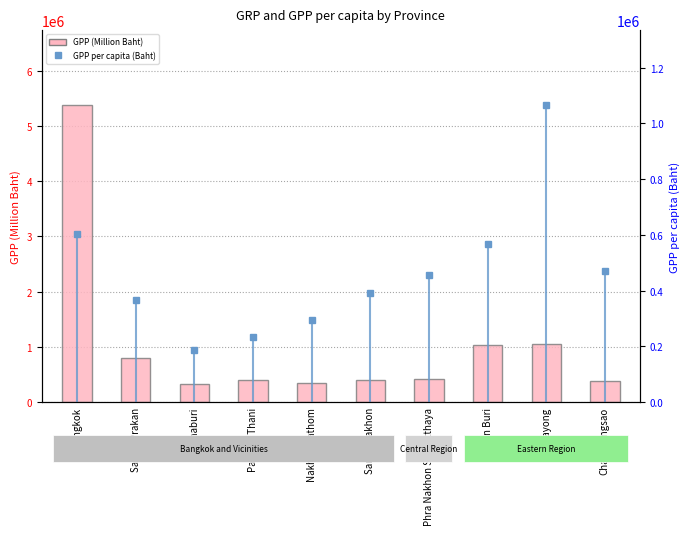

What is the label of the 9th bar from the right?

Samut Prakan